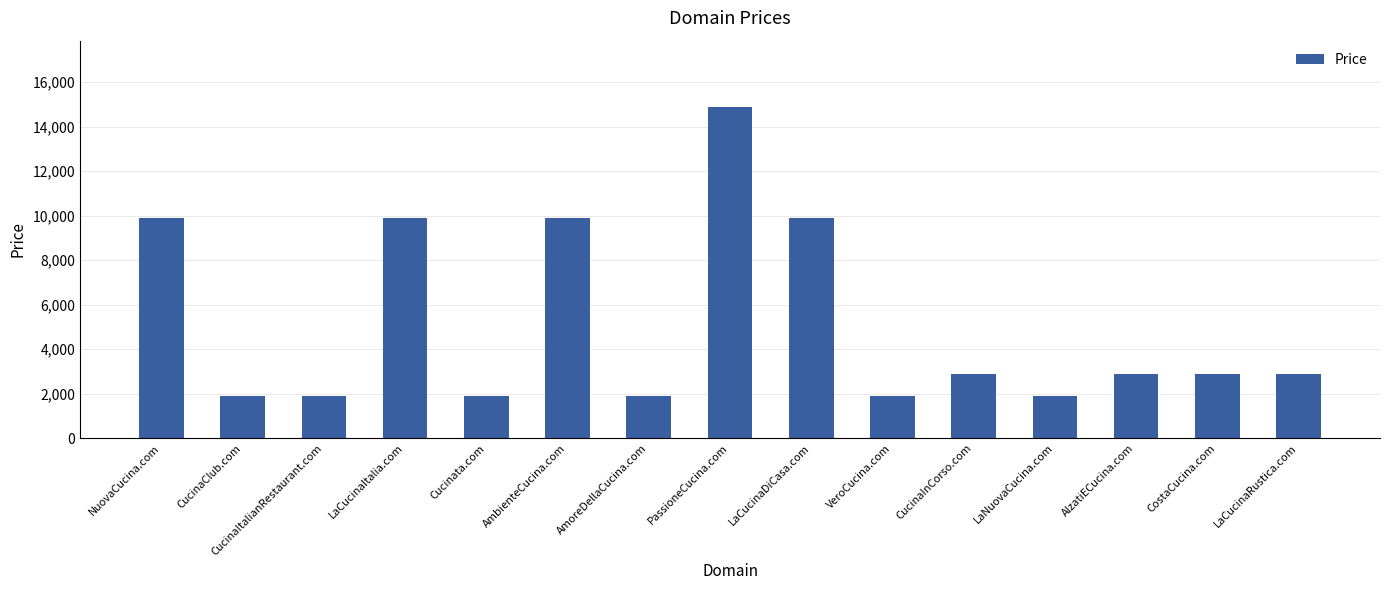

At which category does the chart reach its peak across all series?

PassioneCucina.com